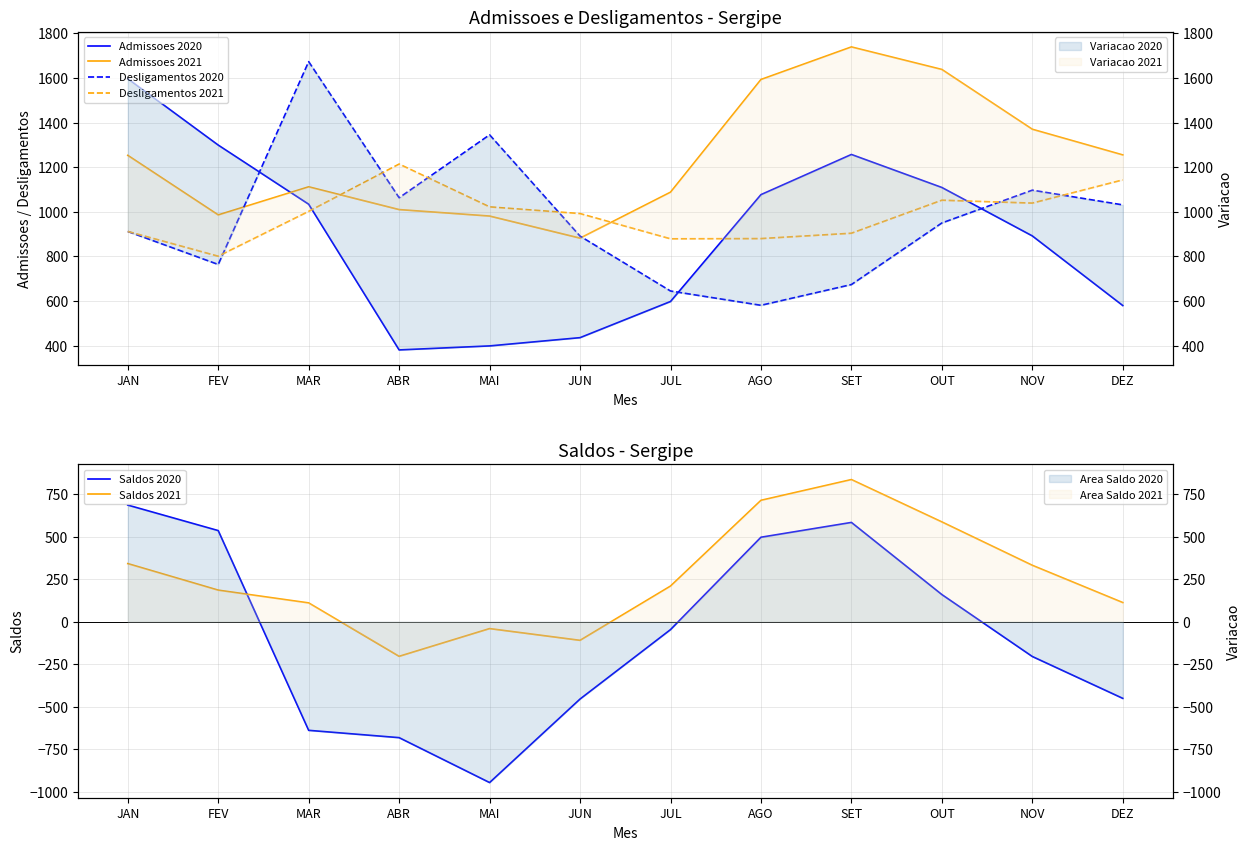

How many data points does each series have?

12